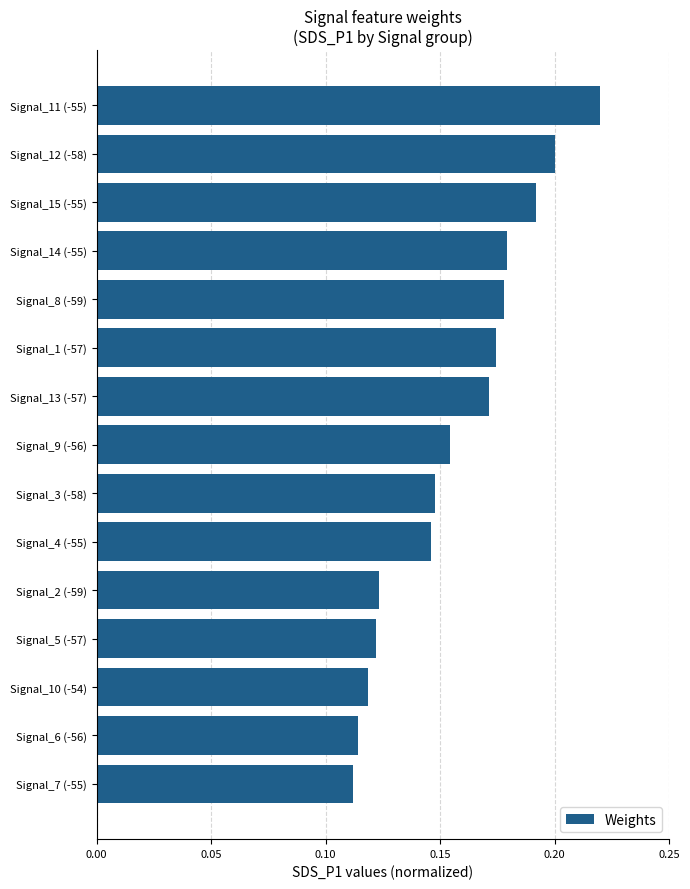

How many data points does each series have?

15